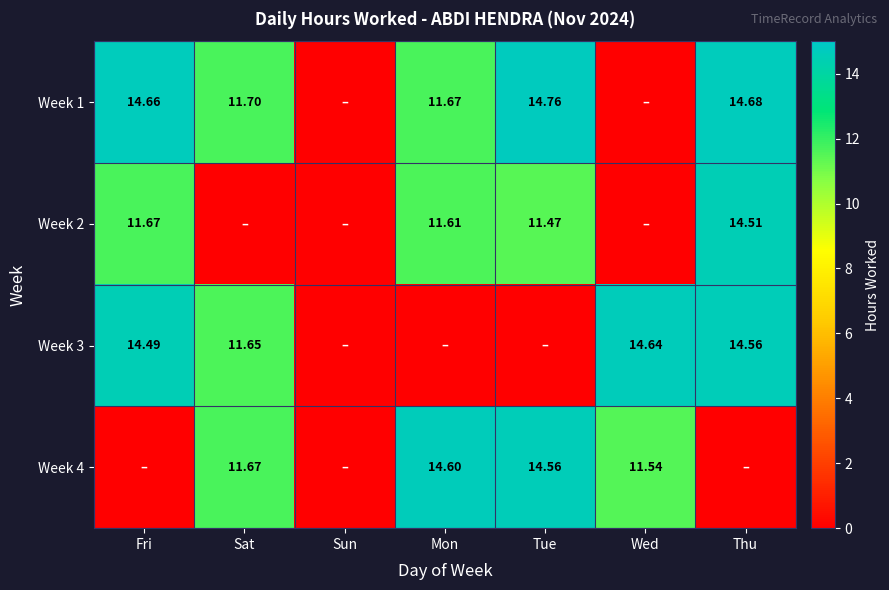

What is the sum of all Week 1 values?

67.5